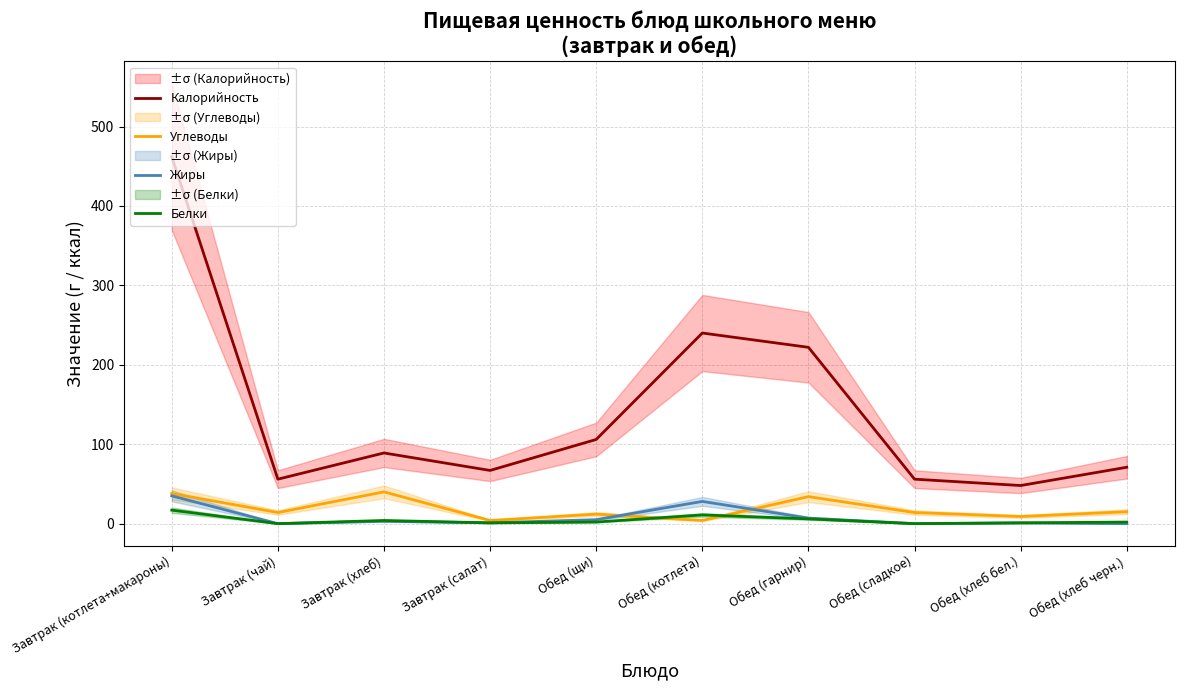

True or false: Жиры and Калорийность intersect in this chart.

False